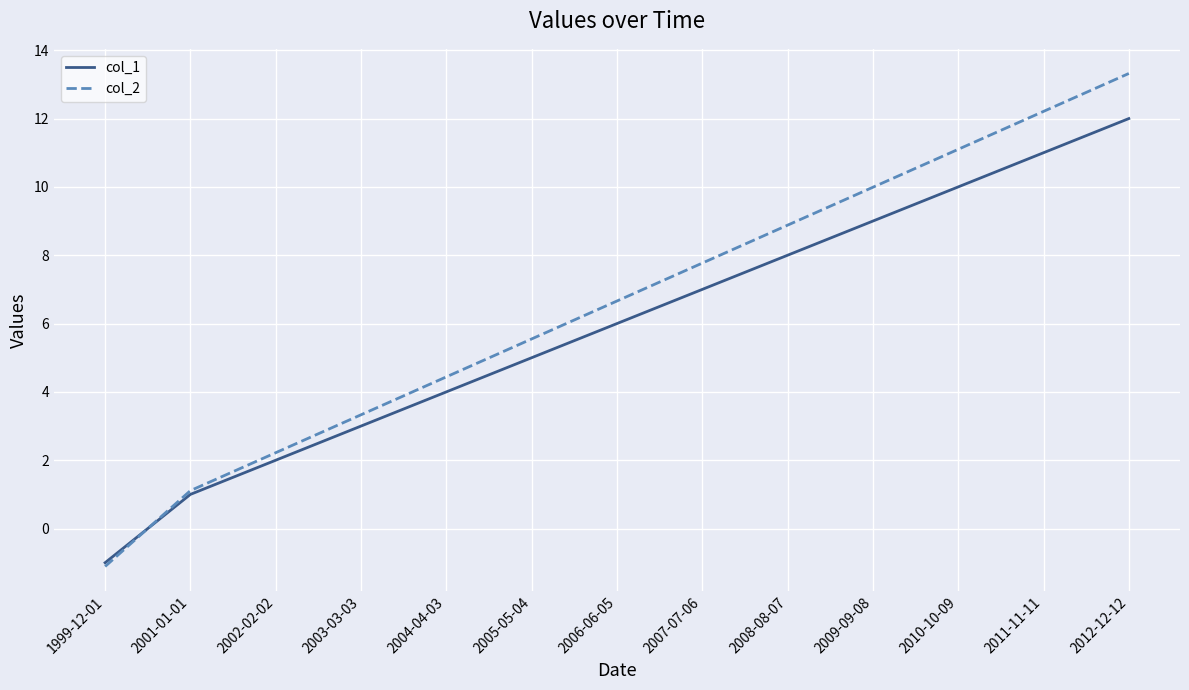

Which category has the highest value in the col_1 series?

2012-12-12